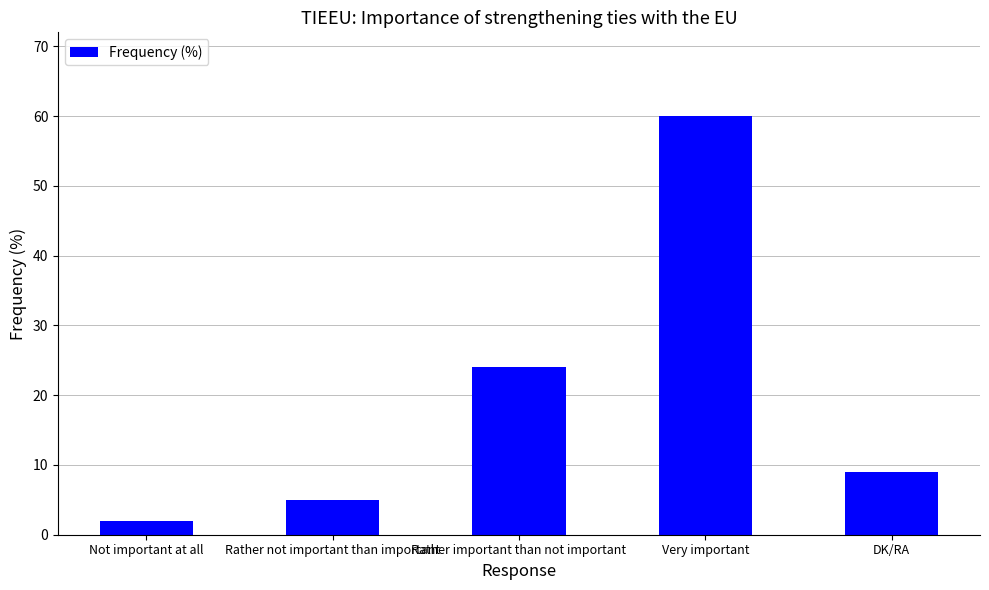

Reading left to right, transcribe all the data shown in this chart.

2	5	24	60	9